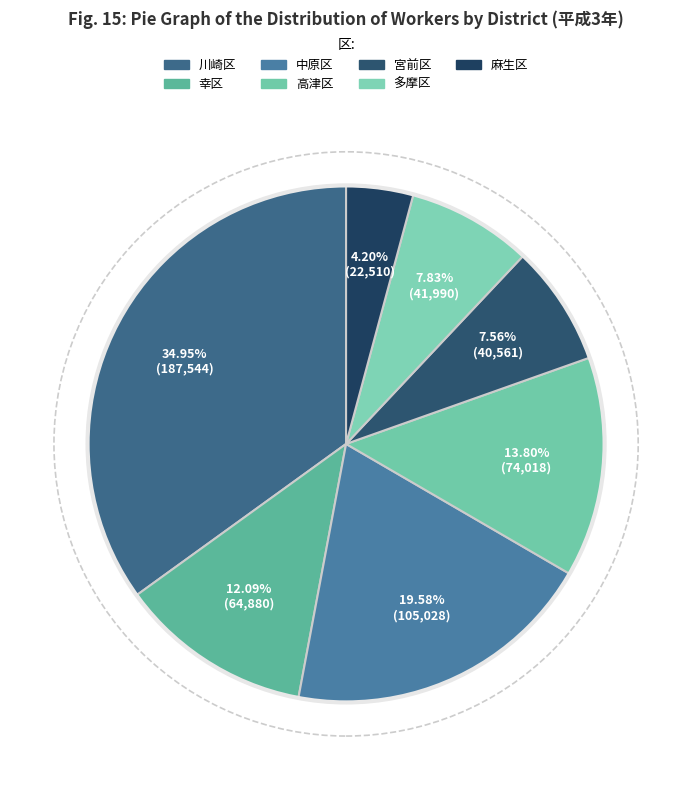

Do 宮前区 and 高津区 together represent more than half of the pie?

No